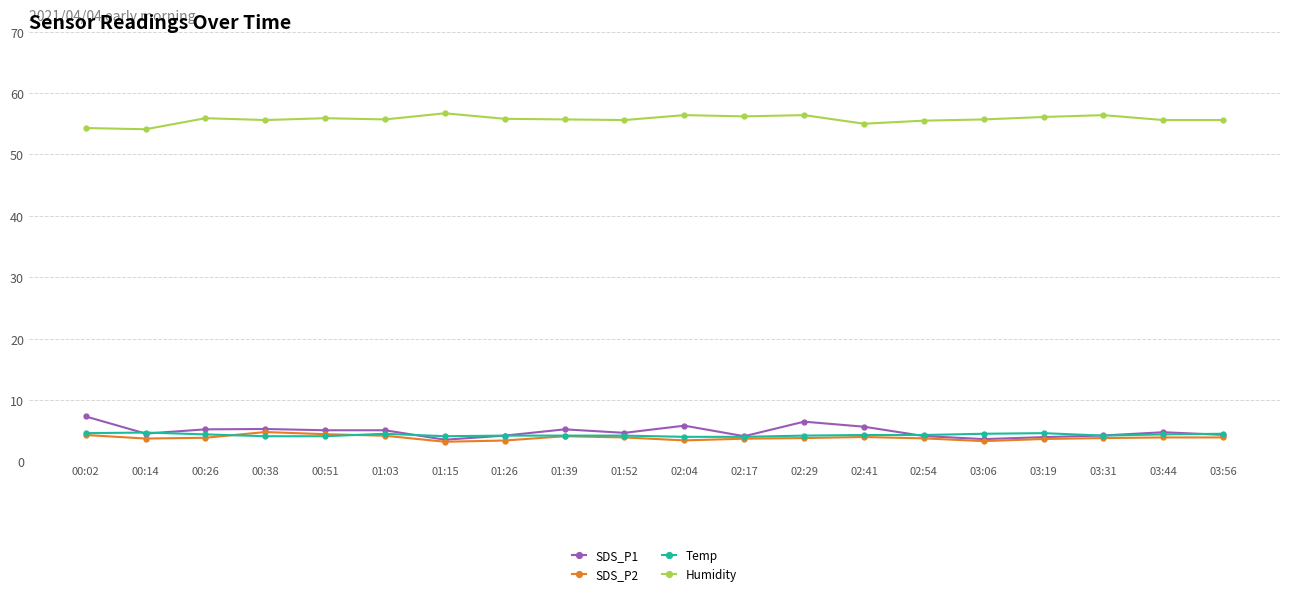

True or false: SDS_P1 has more than 0 interior local peaks.

True